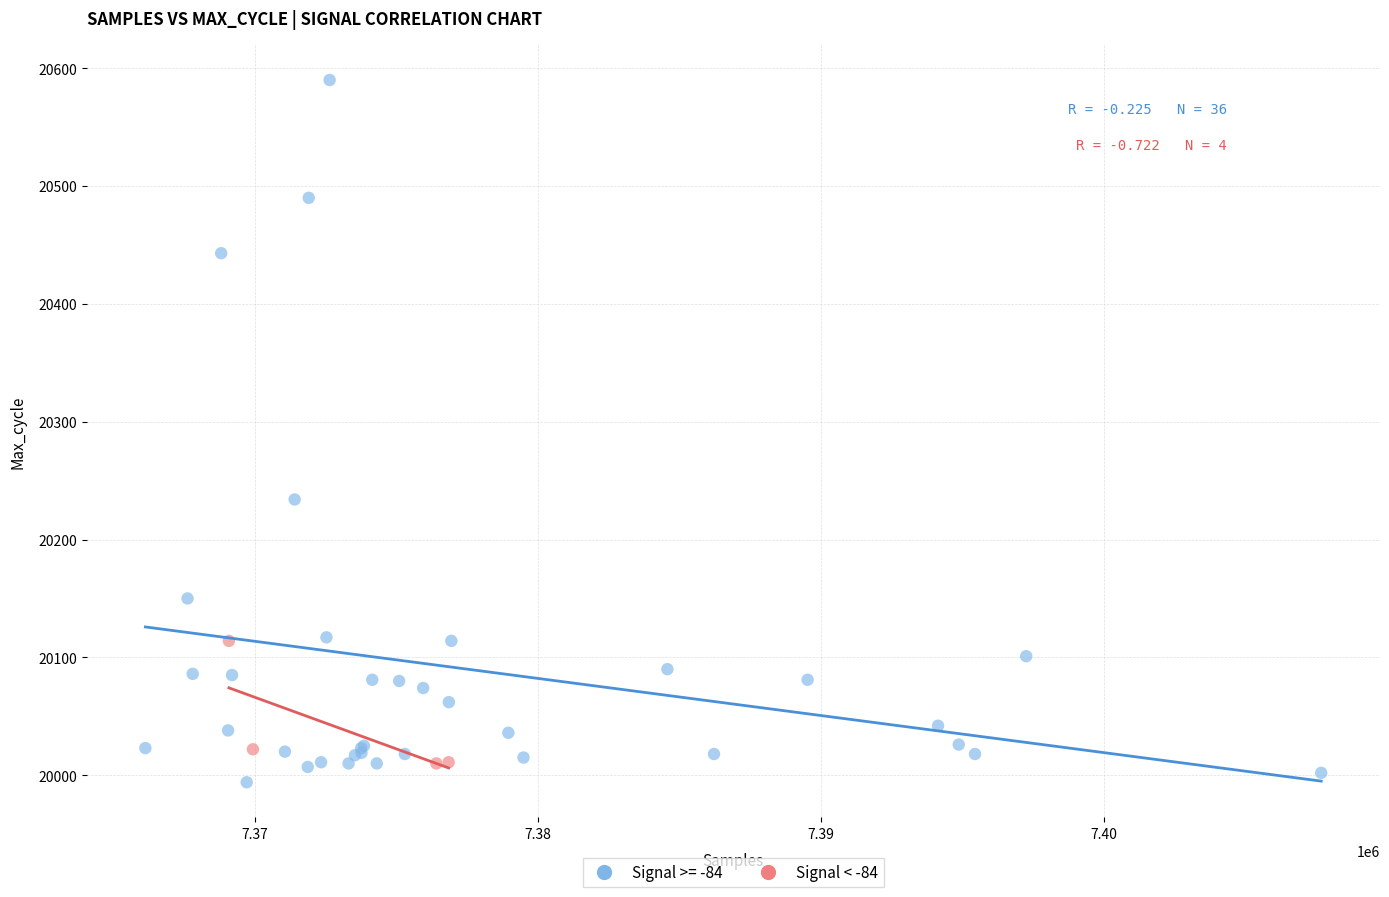

Which series contains the highest Y value?

Signal >= -84